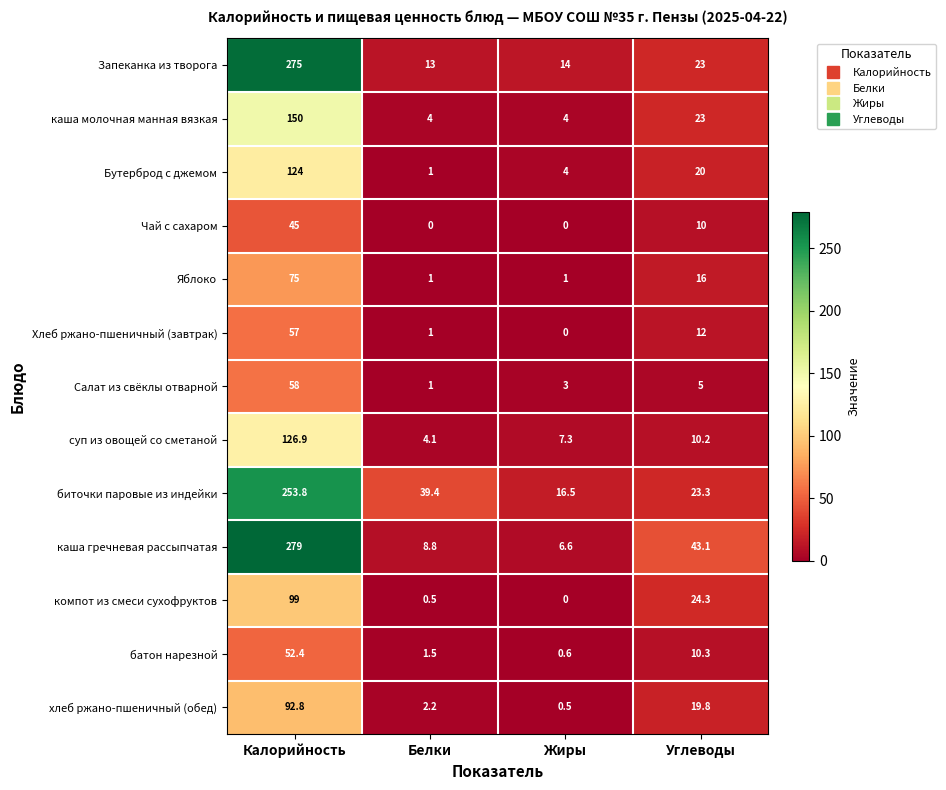

Which series changed the most between Калорийность and Жиры?

каша гречневая рассыпчатая